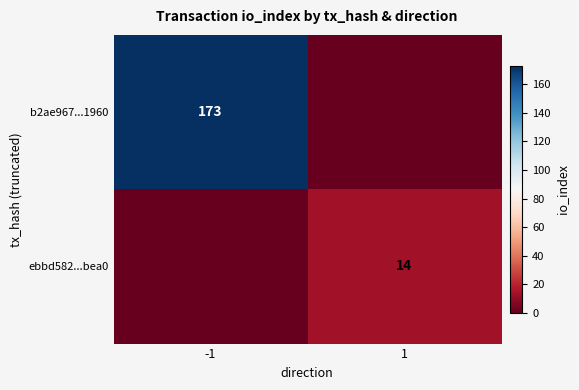

Between 1 and -1, which is larger?

-1